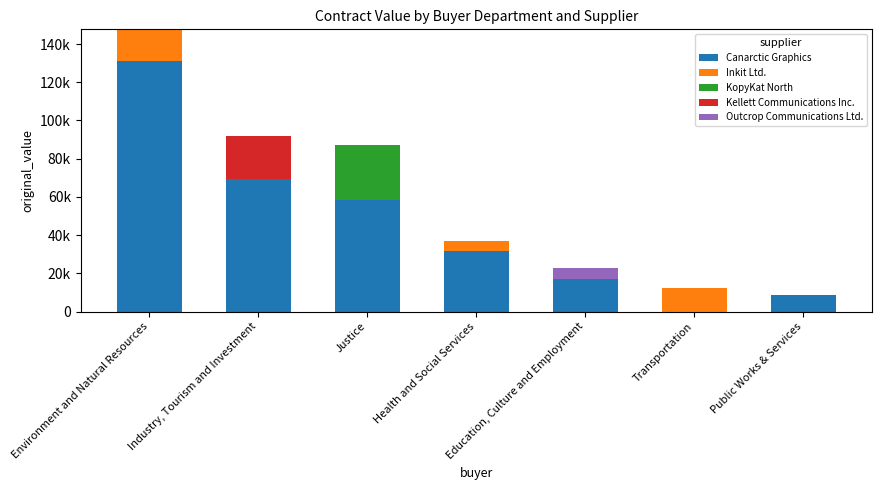

What are all the series names shown in the legend?

Canarctic Graphics, Inkit Ltd., KopyKat North, Kellett Communications Inc., Outcrop Communications Ltd.